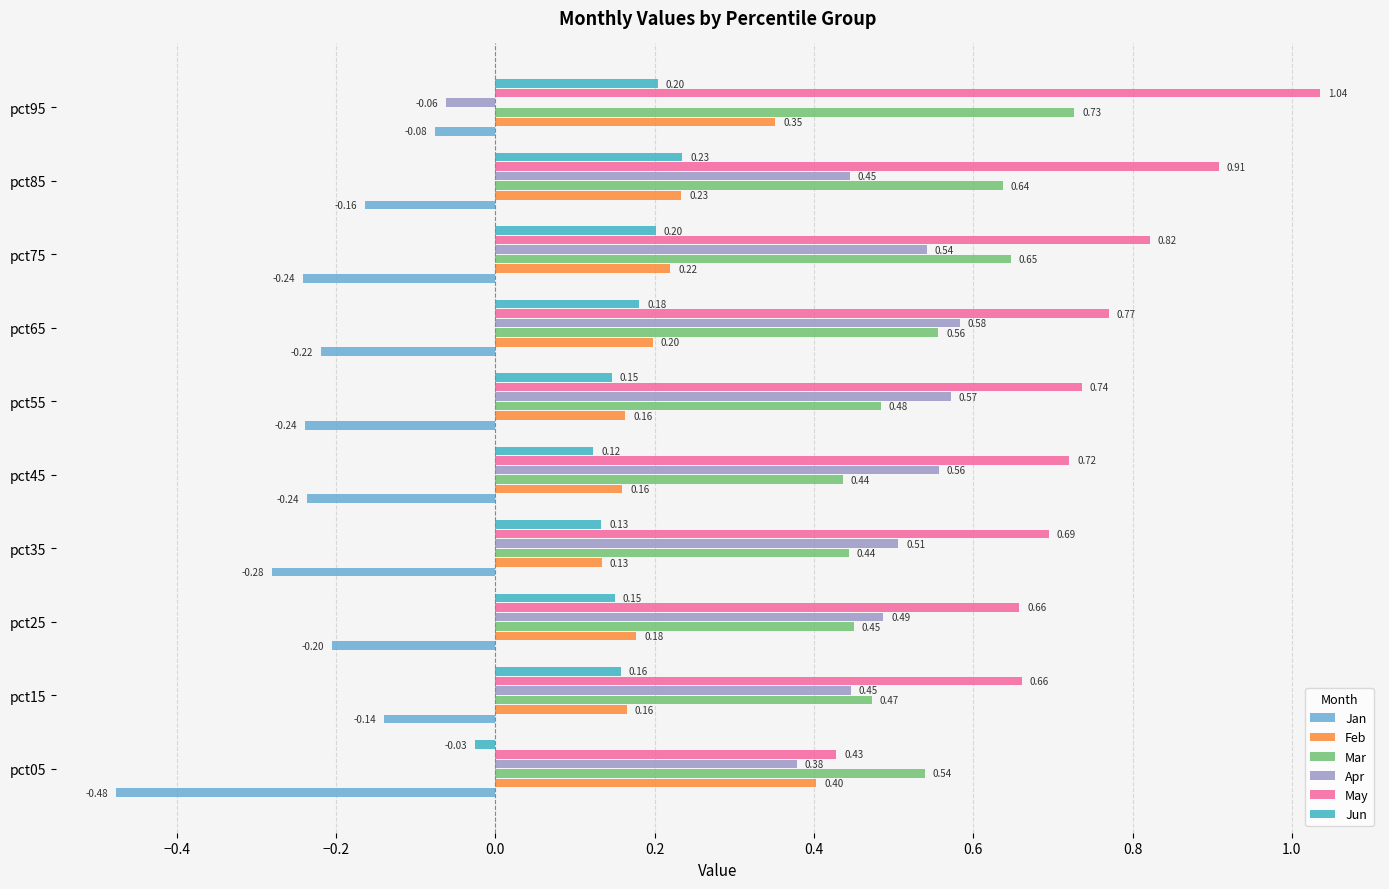

What is the difference between the maximum and minimum values in the Jun series?

0.3